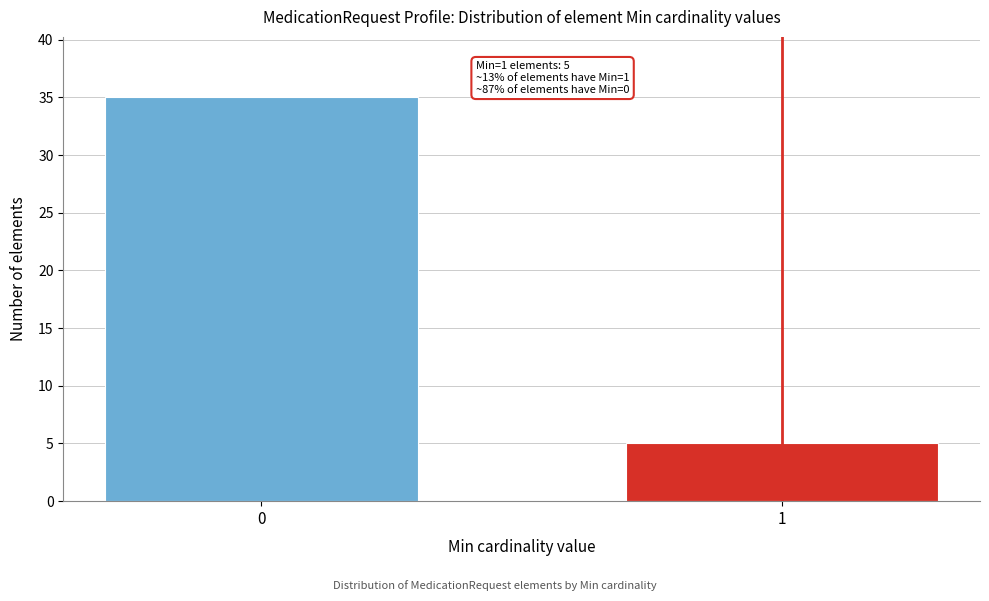

Reading left to right, list all the values displayed in this chart.

0=35	1=5